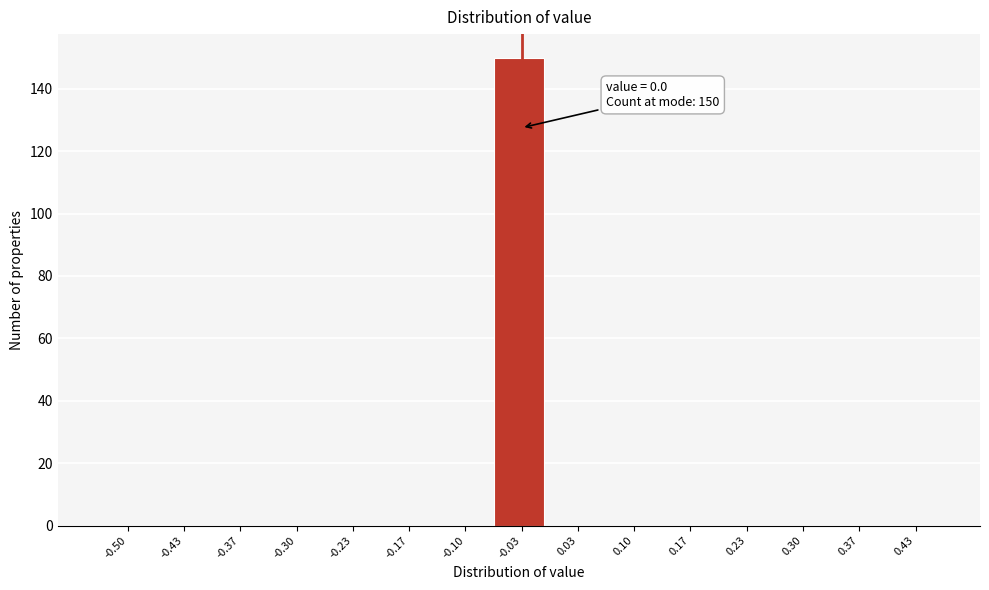

Reading left to right, list all the values displayed in this chart.

-0.50=0	-0.43=0	-0.37=0	-0.30=0	-0.23=0	-0.17=0	-0.10=0	-0.03=150	0.03=0	0.10=0	0.17=0	0.23=0	0.30=0	0.37=0	0.43=0